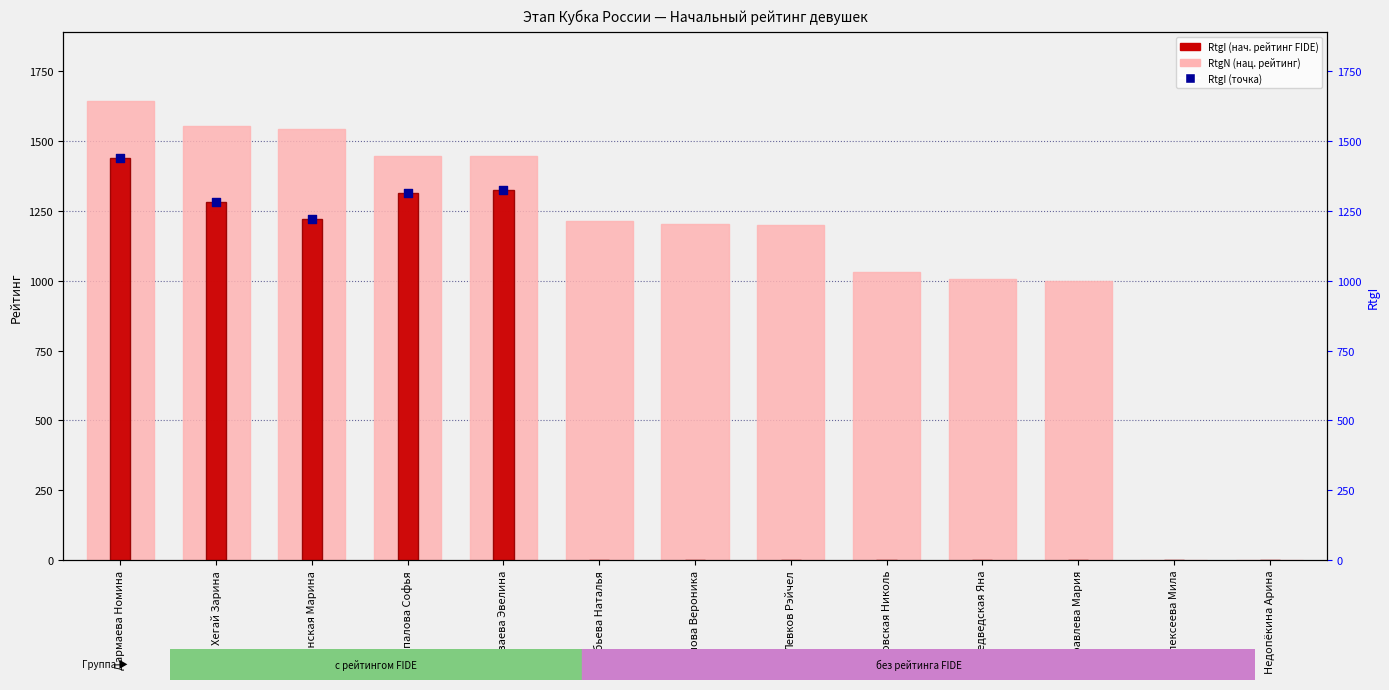

Which series reaches the minimum Y coordinate?

RtgN